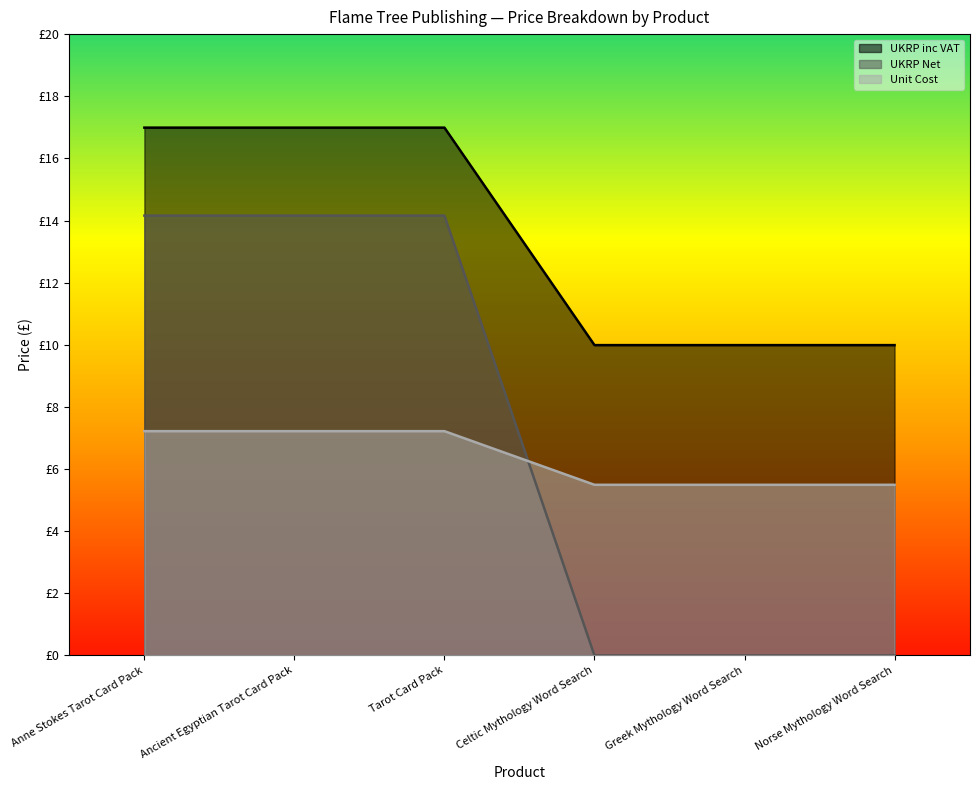

True or false: UKRP Net has more than 2 interior local peaks.

False